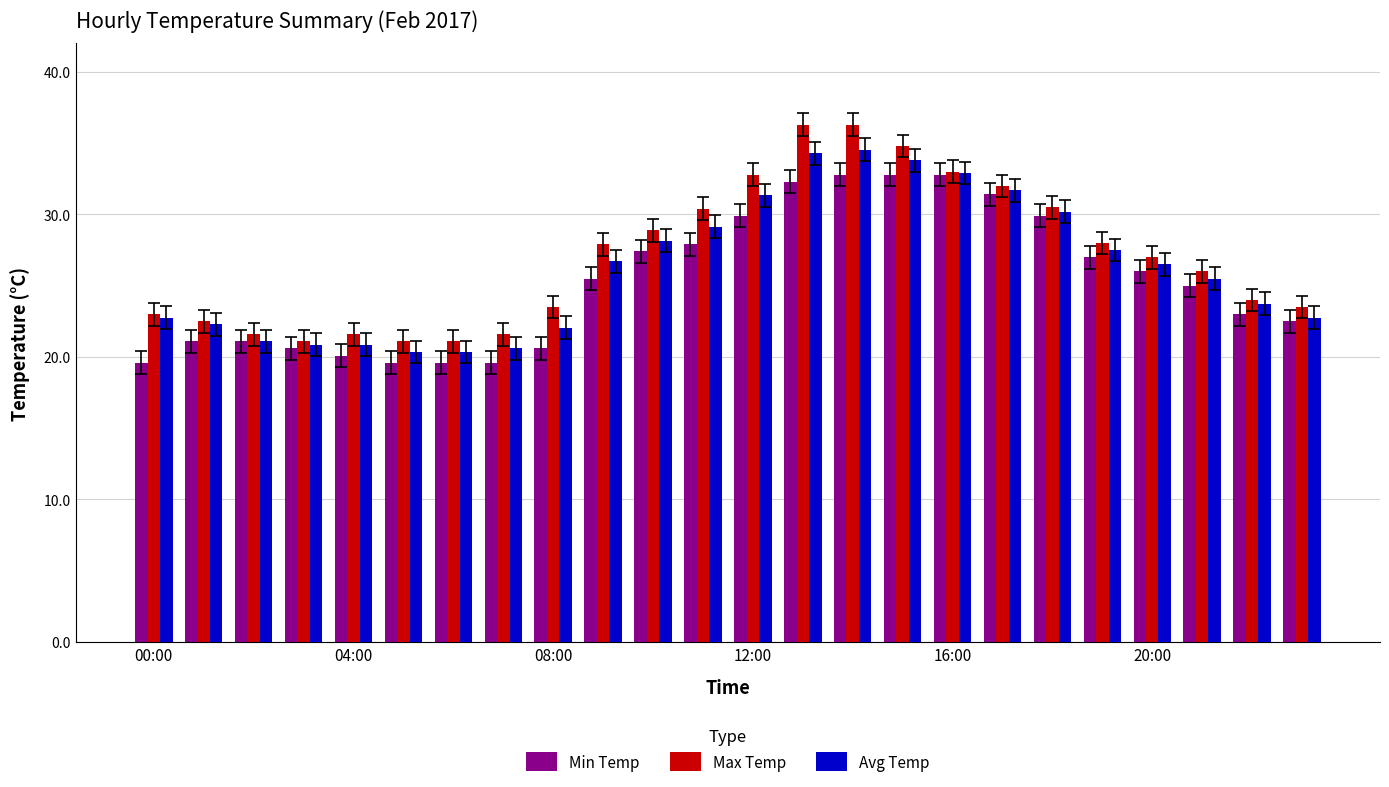

What is the minimum value shown in the chart?

19.6